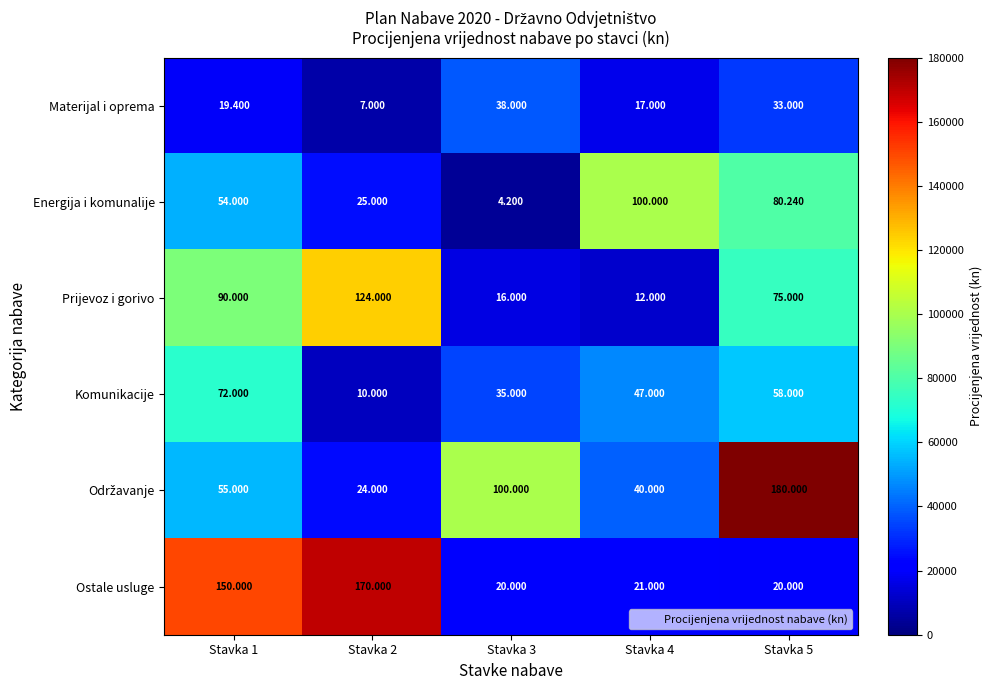

Which category has the lowest value across all series?

Stavka 3